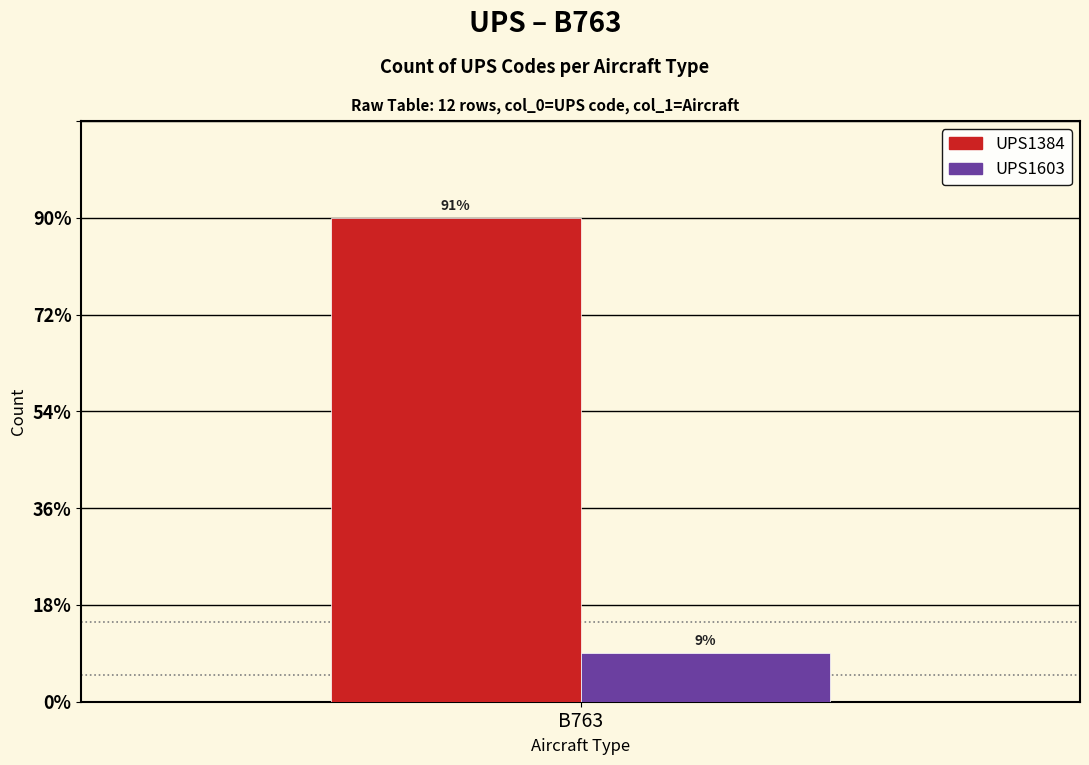

What is the highest value of the UPS1603 series?

1